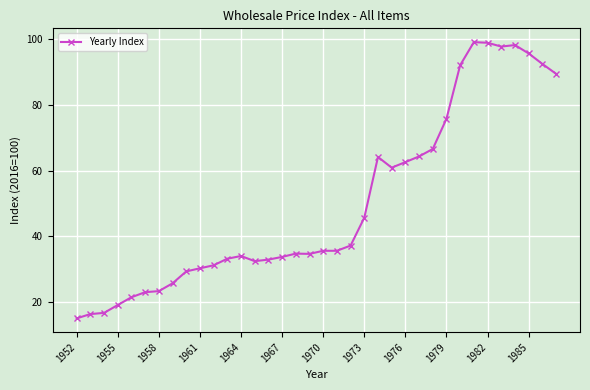

True or false: the data has more than 0 interior local peaks.

True